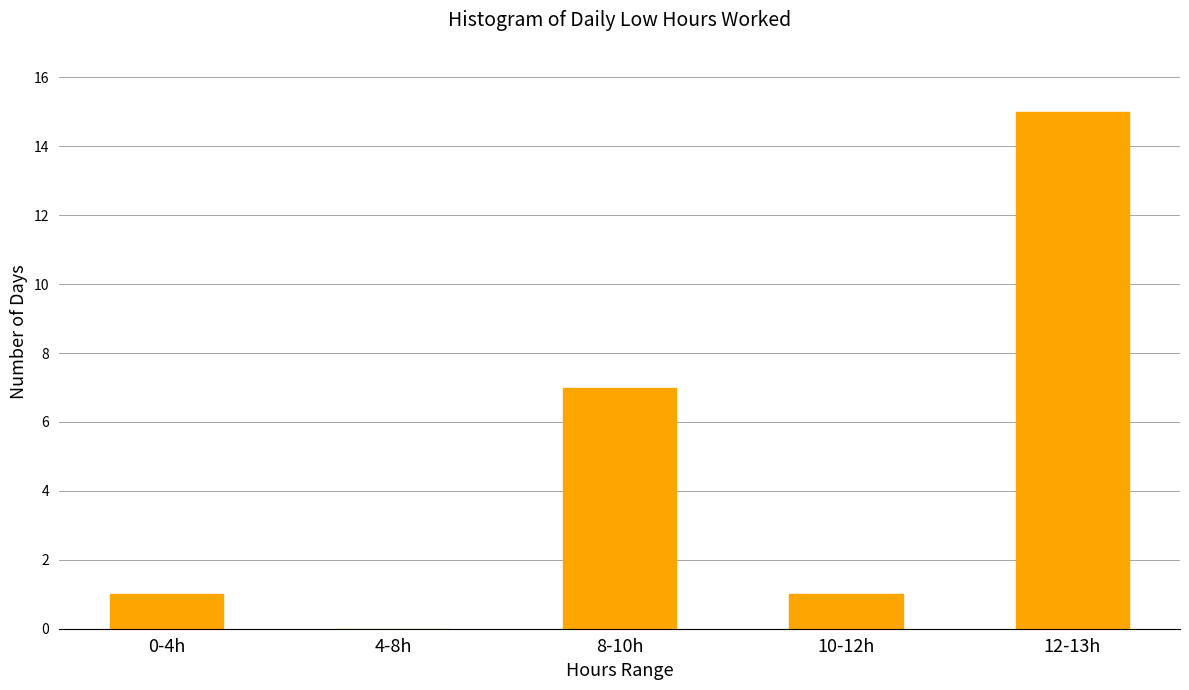

Reading left to right, what are all the values shown in this chart?

0-4h=1	4-8h=0	8-10h=7	10-12h=1	12-13h=15